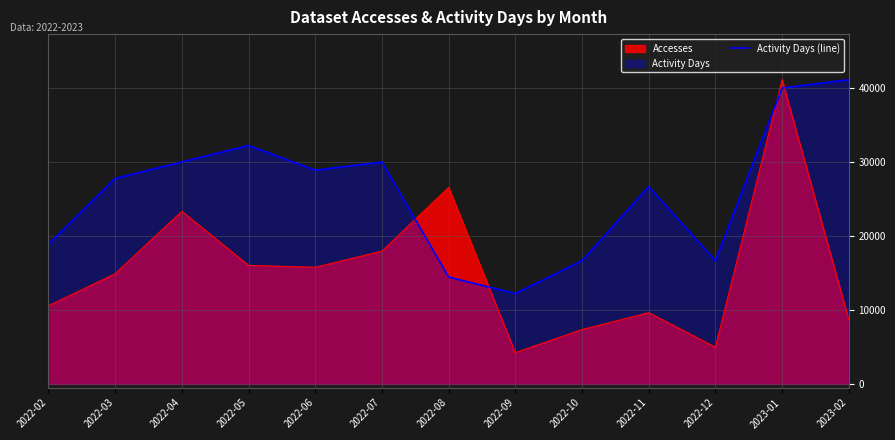

List the series in order of their overall mean, lowest first.

Accesses, Activity Days (line)